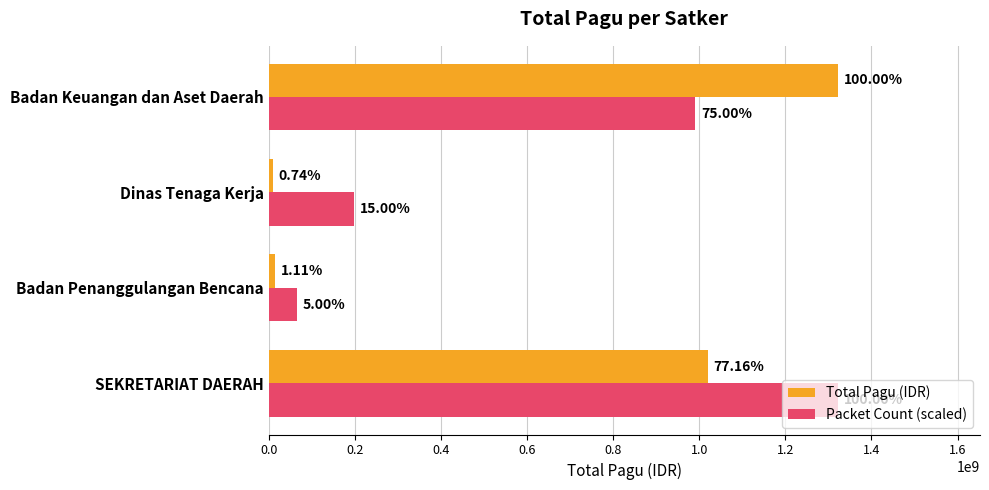

What are all the series names shown in the legend?

Total Pagu (IDR), Packet Count (scaled)